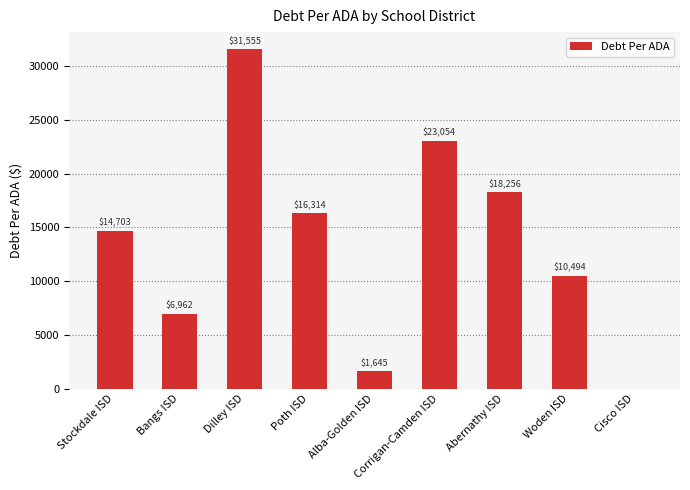

At which label is the value closest to 15777?

Poth ISD